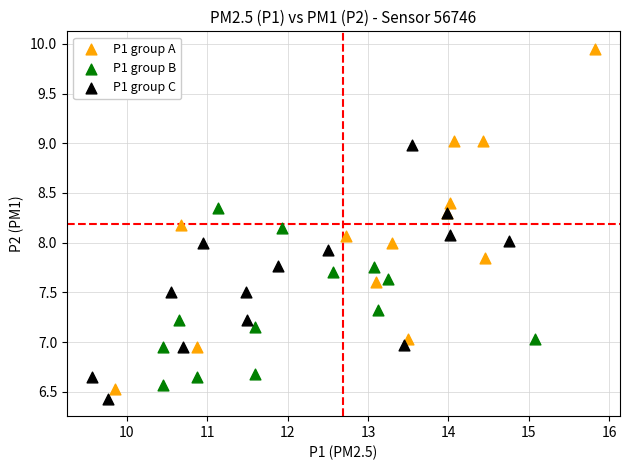

Which series contains the lowest Y value?

P1 group C